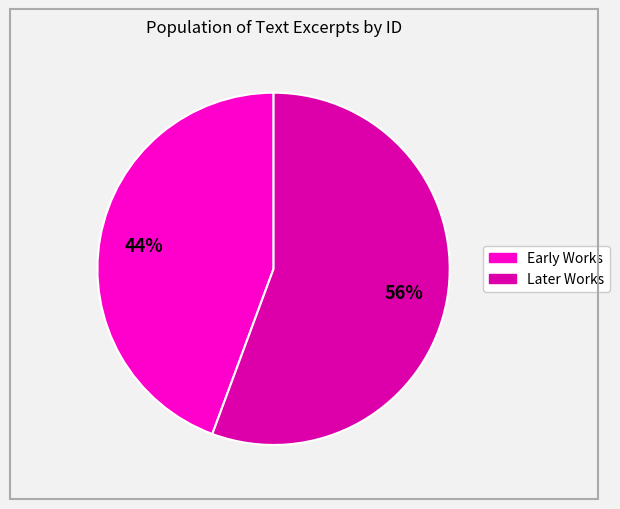

To the nearest percent, what is the average slice percentage?

50%